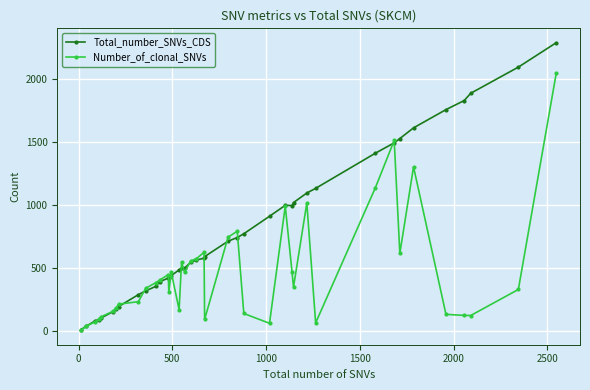

Which series has the largest range (max minus min)?

Total_number_SNVs_CDS